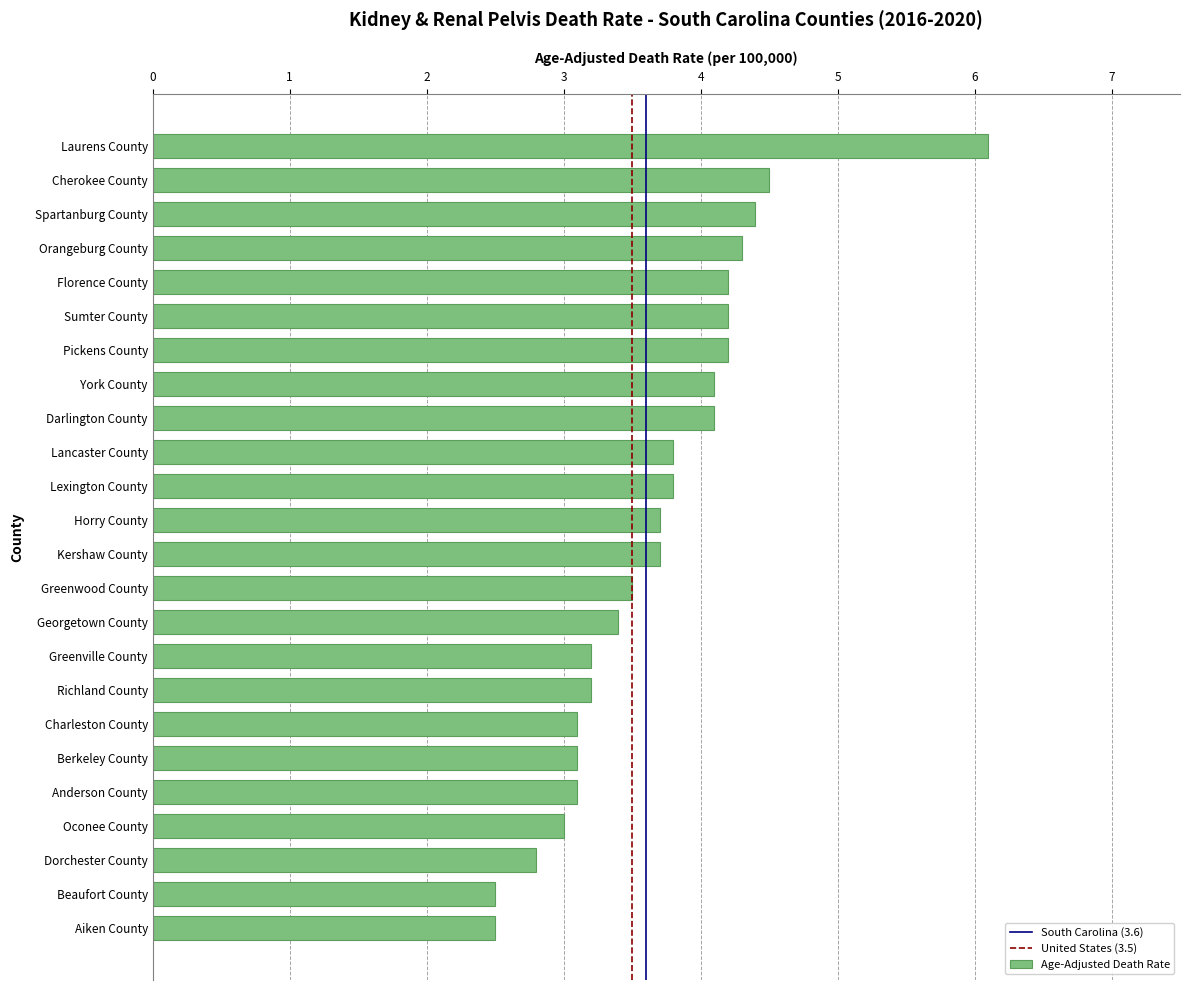

Between Spartanburg County and Anderson County, which is larger?

Spartanburg County